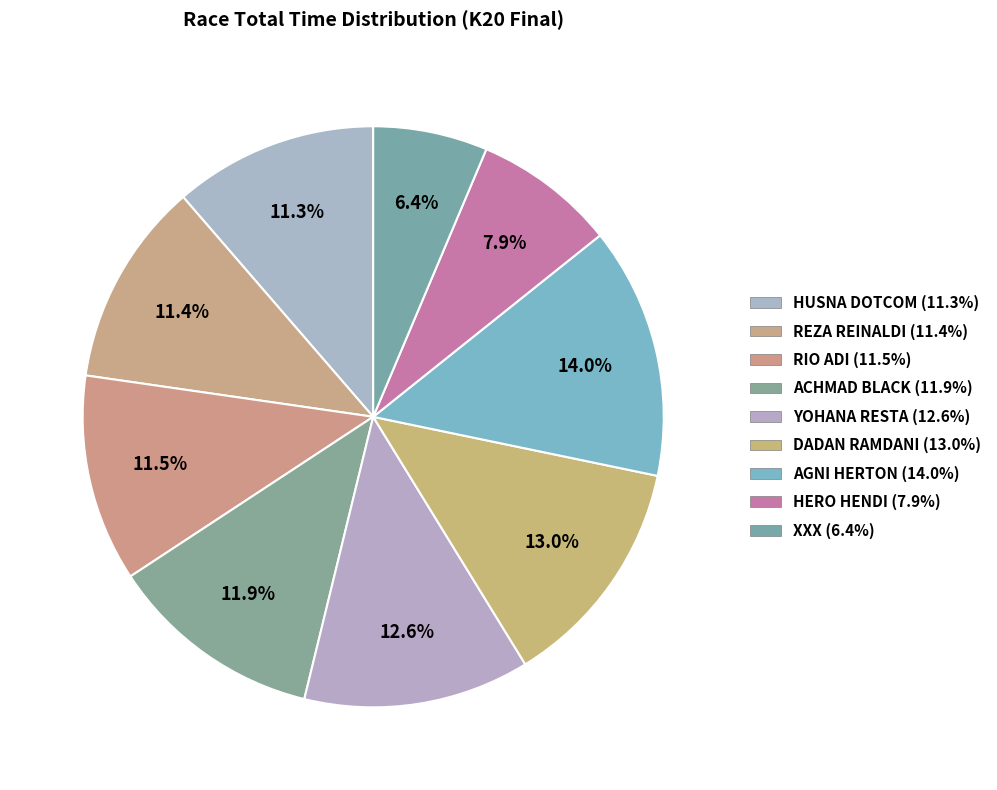

Is there a majority slice in this chart?

No